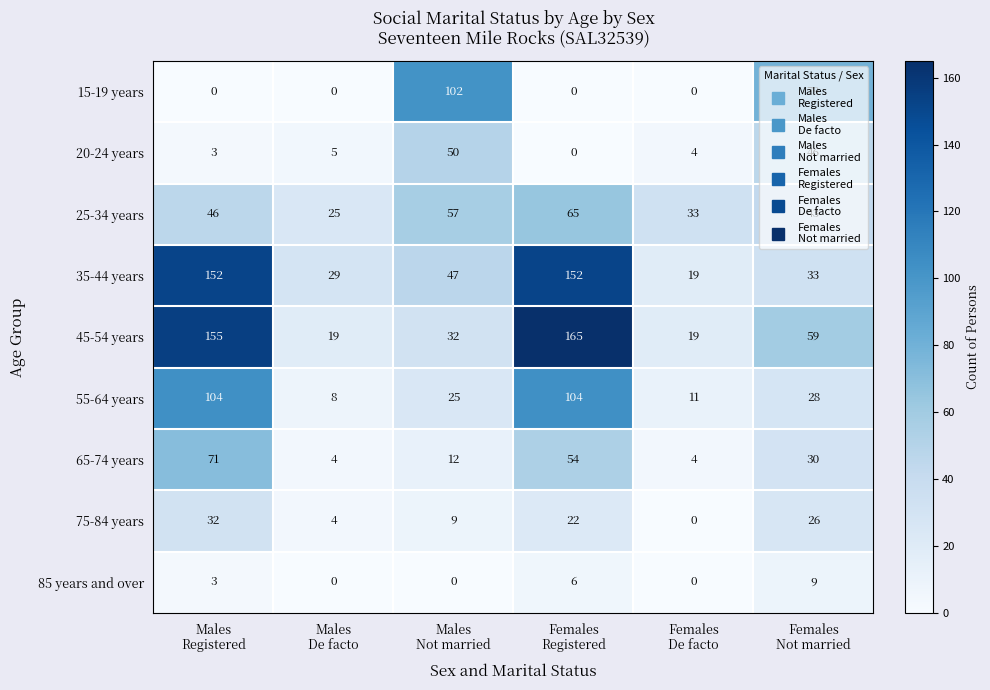

Rank the series by their maximum value, from lowest to highest.

85 years and over, 75-84 years, 20-24 years, 25-34 years, 65-74 years, 15-19 years, 55-64 years, 35-44 years, 45-54 years